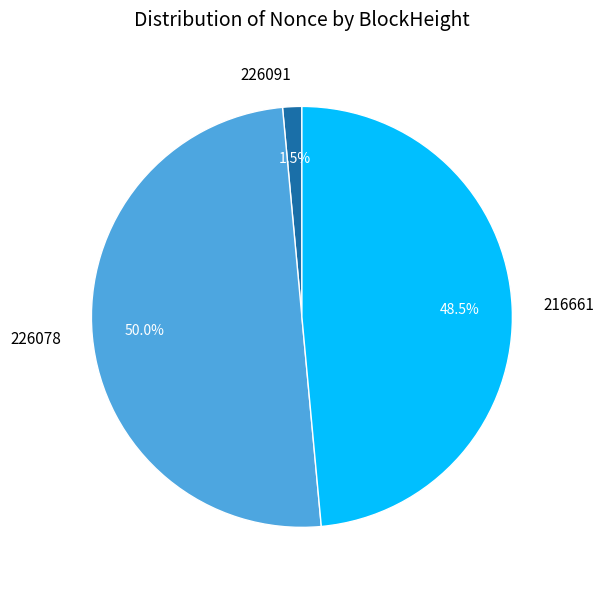

Does 226091 represent more than half of the total?

No